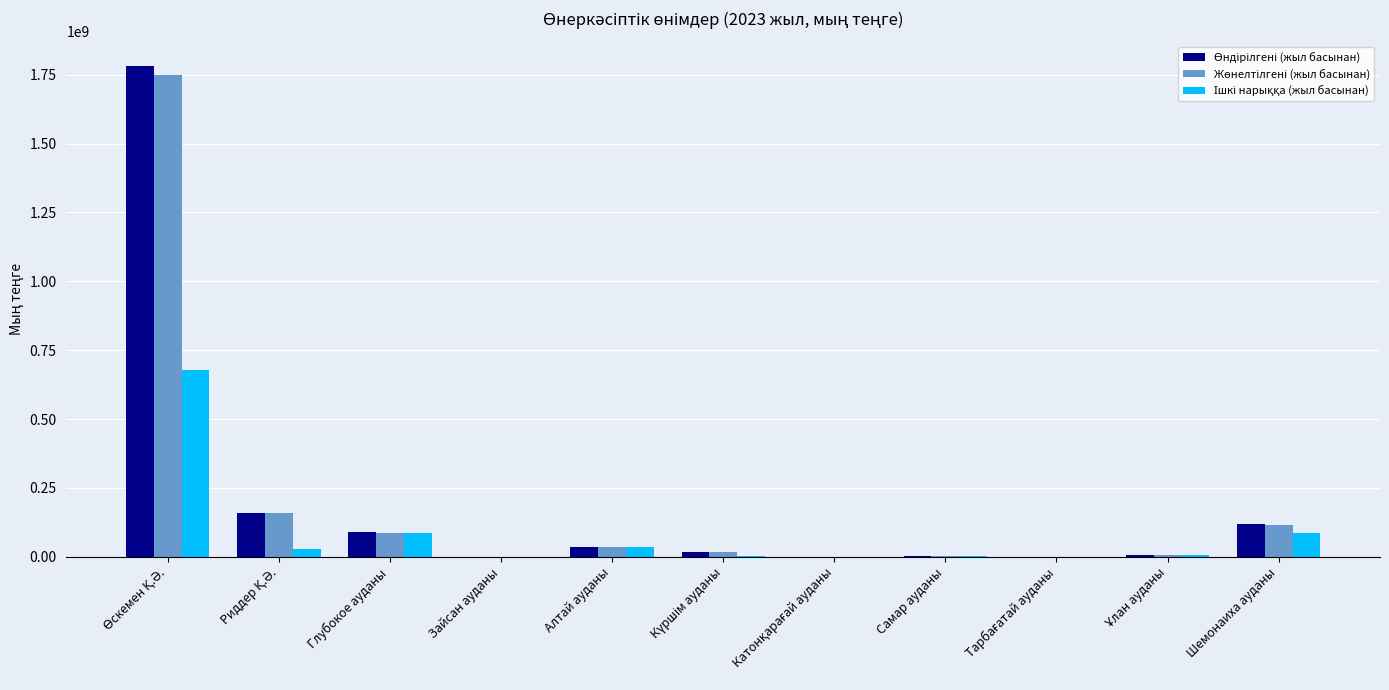

How many categories are shown in the chart?

11